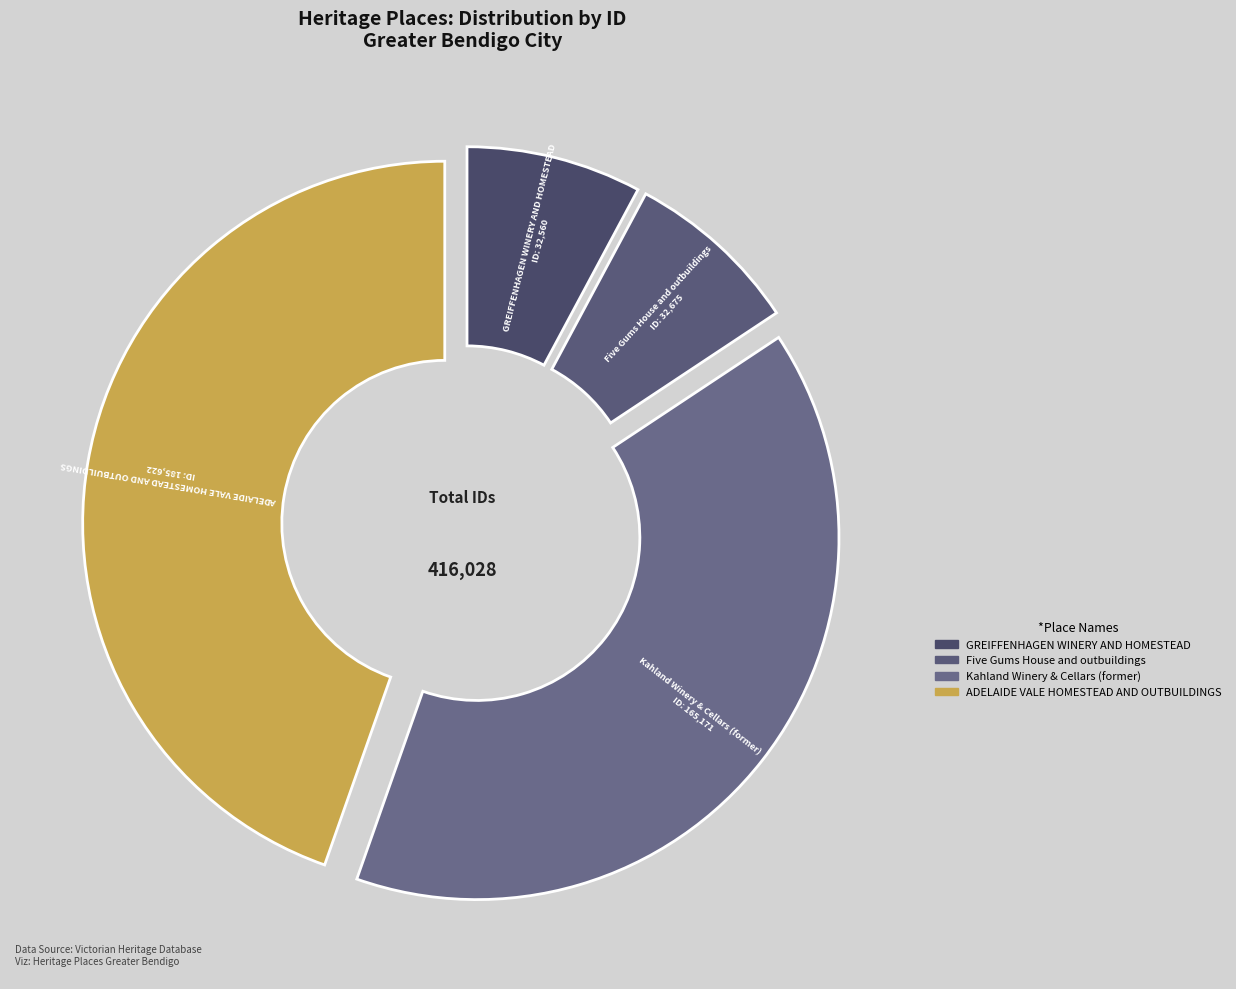

Between ADELAIDE VALE HOMESTEAD AND OUTBUILDINGS and Kahland Winery & Cellars (former), which is larger?

ADELAIDE VALE HOMESTEAD AND OUTBUILDINGS